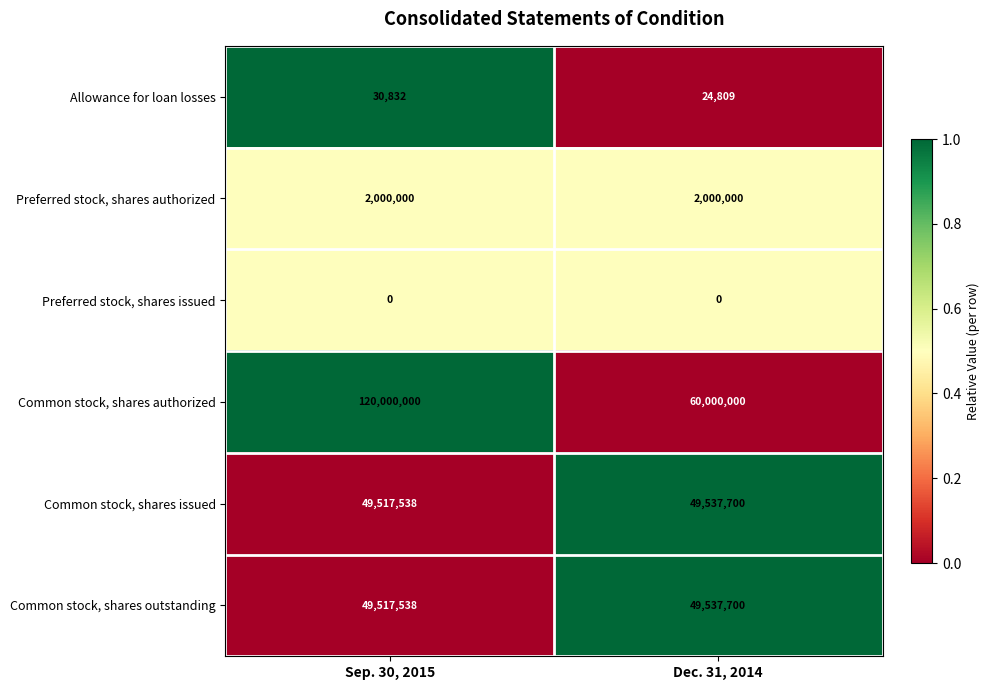

Reading left to right, extract all data points from this chart.

Allowance for loan losses: 30832	24809
Preferred stock, shares authorized: 2000000	2000000
Preferred stock, shares issued: 0	0
Common stock, shares authorized: 120000000	60000000
Common stock, shares issued: 49517538	49537700
Common stock, shares outstanding: 49517538	49537700